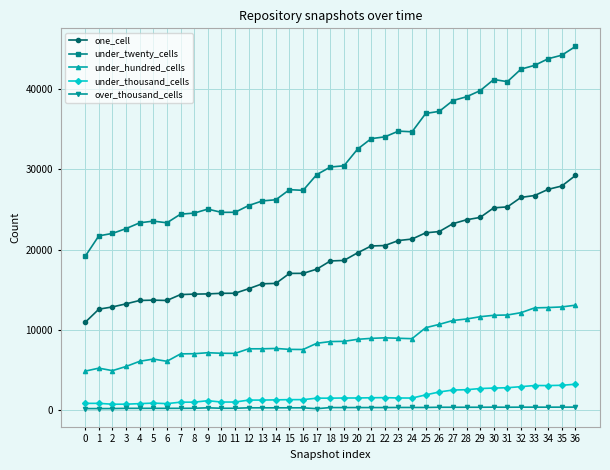

Rank the series by their maximum value, from highest to lowest.

under_twenty_cells, one_cell, under_hundred_cells, under_thousand_cells, over_thousand_cells